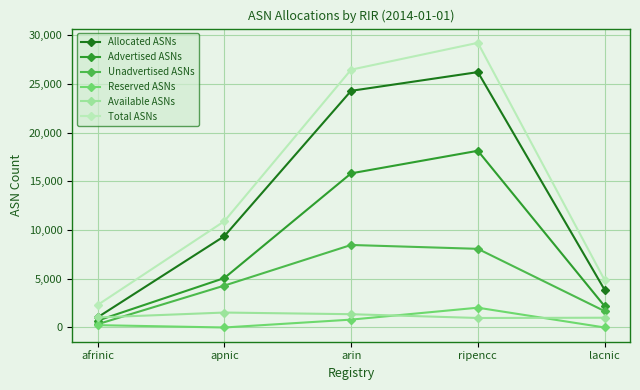

True or false: Total ASNs and Advertised ASNs intersect in this chart.

False